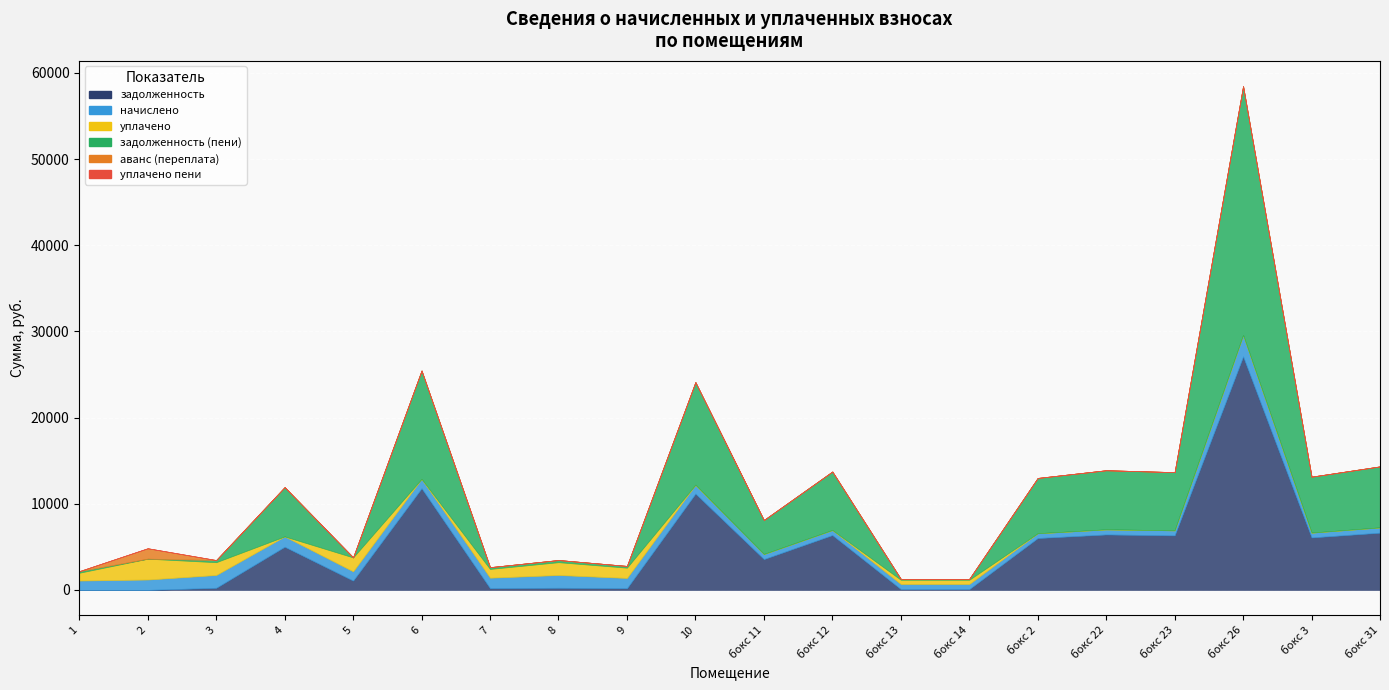

What is the label of the 9th point from the left?

9